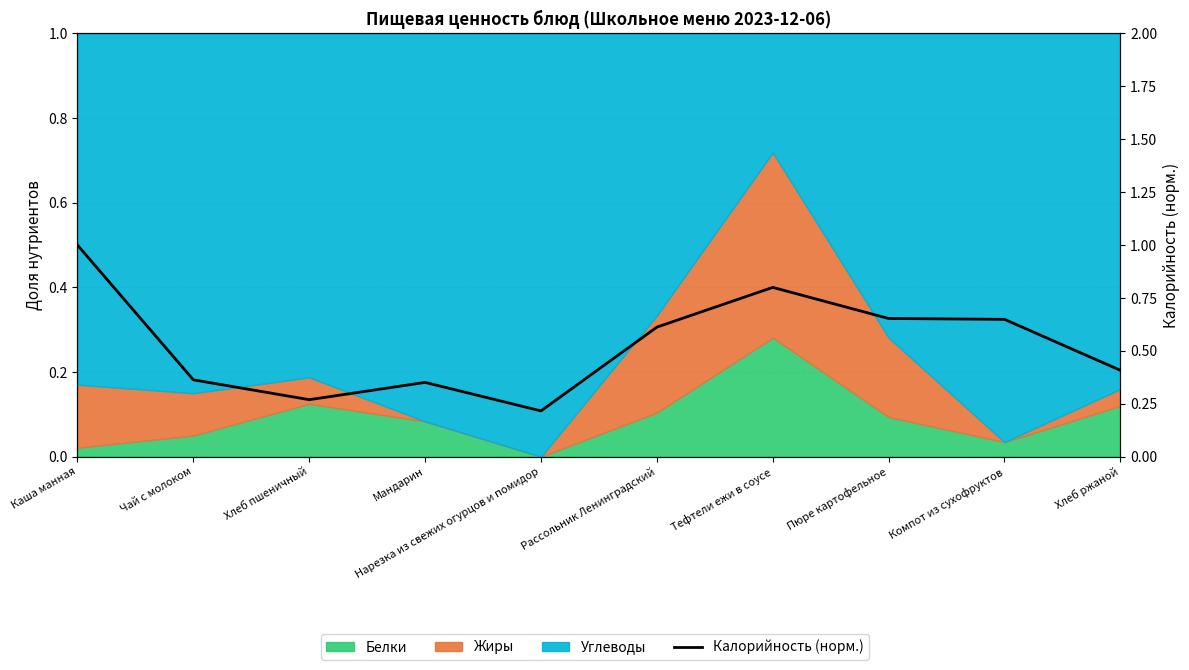

Reading right to left, transcribe all the data shown in this chart.

Хлеб ржаной=0.4	Компот из сухофруктов=0.6	Пюре картофельное=0.7	Тефтели ежи в соусе=0.8	Рассольник Ленинградский=0.6	Нарезка из свежих огурцов и помидор=0.2	Мандарин=0.4	Хлеб пшеничный=0.3	Чай с молоком=0.4	Каша манная=1.0